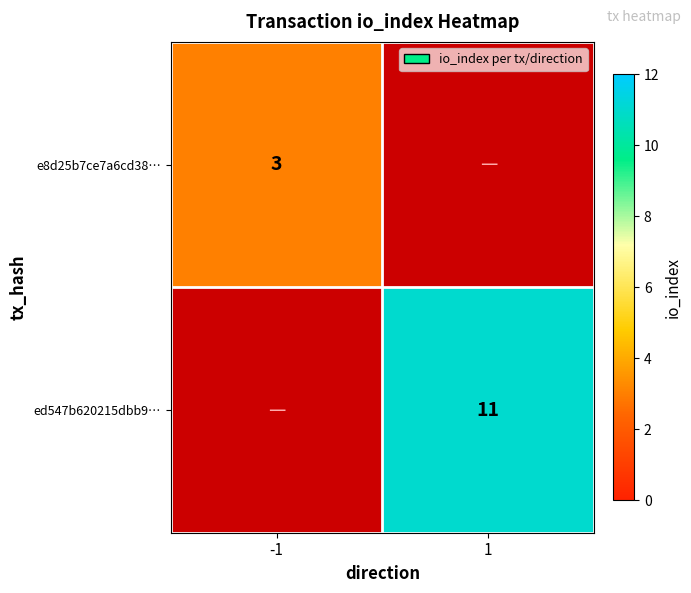

What is the minimum value shown in the chart?

3.0